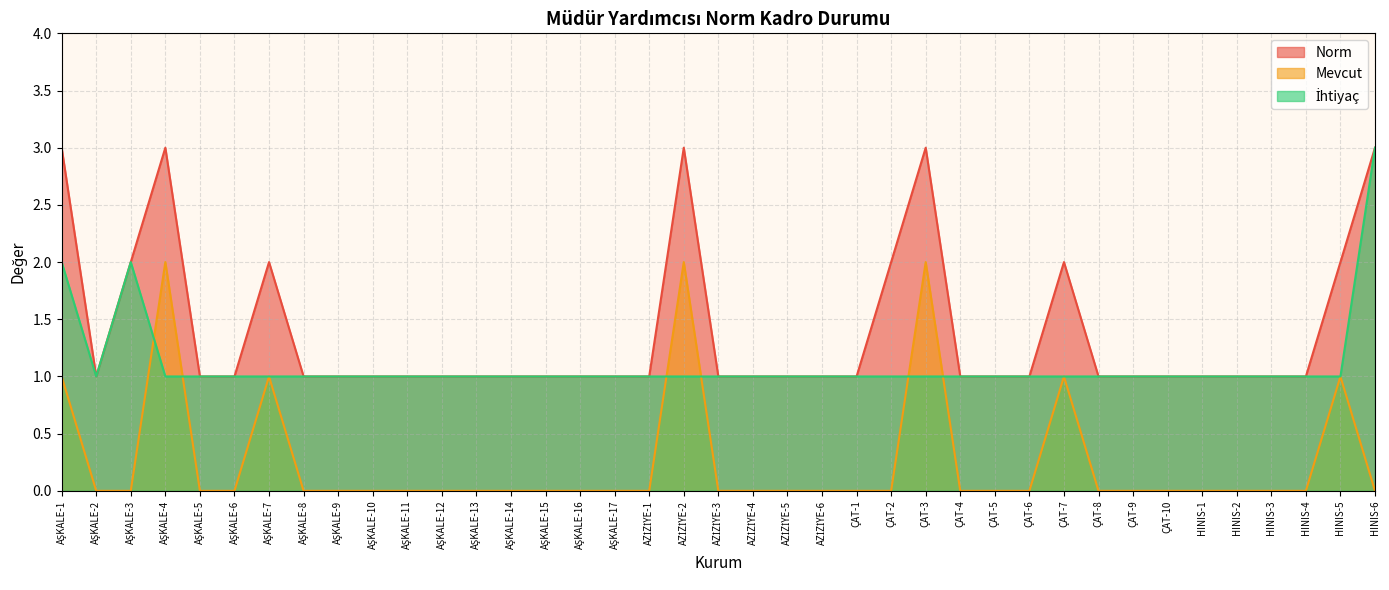

Which series has the largest total across all categories?

Norm